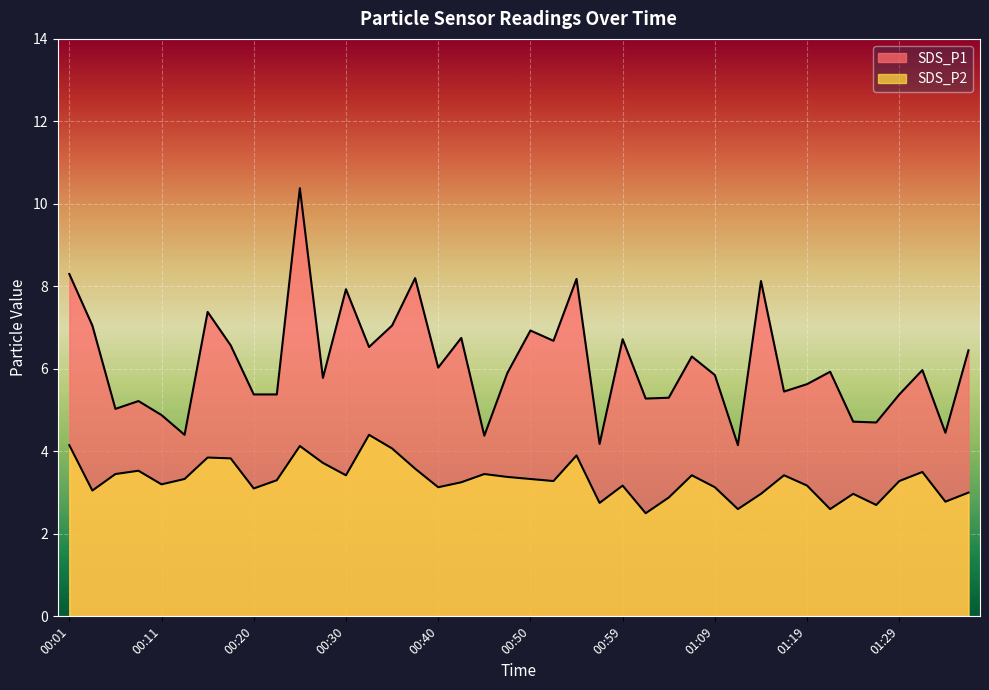

Reading left to right, list all the values displayed in this chart.

SDS_P1: 00:01=8.3	00:03=7.0	00:06=5.0	00:08=5.2	00:11=4.9	00:13=4.4	00:15=7.4	00:18=6.6	00:20=5.4	00:23=5.4	00:25=10.4	00:28=5.8	00:30=7.9	00:33=6.5	00:35=7.0	00:37=8.2	00:40=6.0	00:42=6.8	00:45=4.4	00:47=5.9	00:50=6.9	00:52=6.7	00:55=8.2	00:57=4.2	00:59=6.7	01:02=5.3	01:04=5.3	01:07=6.3	01:09=5.8	01:12=4.2	01:14=8.1	01:16=5.5	01:19=5.6	01:21=5.9	01:24=4.7	01:26=4.7	01:29=5.4	01:31=6.0	01:34=4.5	01:36=6.5
SDS_P2: 00:01=4.2	00:03=3.0	00:06=3.5	00:08=3.5	00:11=3.2	00:13=3.3	00:15=3.9	00:18=3.8	00:20=3.1	00:23=3.3	00:25=4.1	00:28=3.7	00:30=3.4	00:33=4.4	00:35=4.1	00:37=3.6	00:40=3.1	00:42=3.2	00:45=3.5	00:47=3.4	00:50=3.3	00:52=3.3	00:55=3.9	00:57=2.8	00:59=3.2	01:02=2.5	01:04=2.9	01:07=3.4	01:09=3.1	01:12=2.6	01:14=3.0	01:16=3.4	01:19=3.2	01:21=2.6	01:24=3.0	01:26=2.7	01:29=3.3	01:31=3.5	01:34=2.8	01:36=3.0